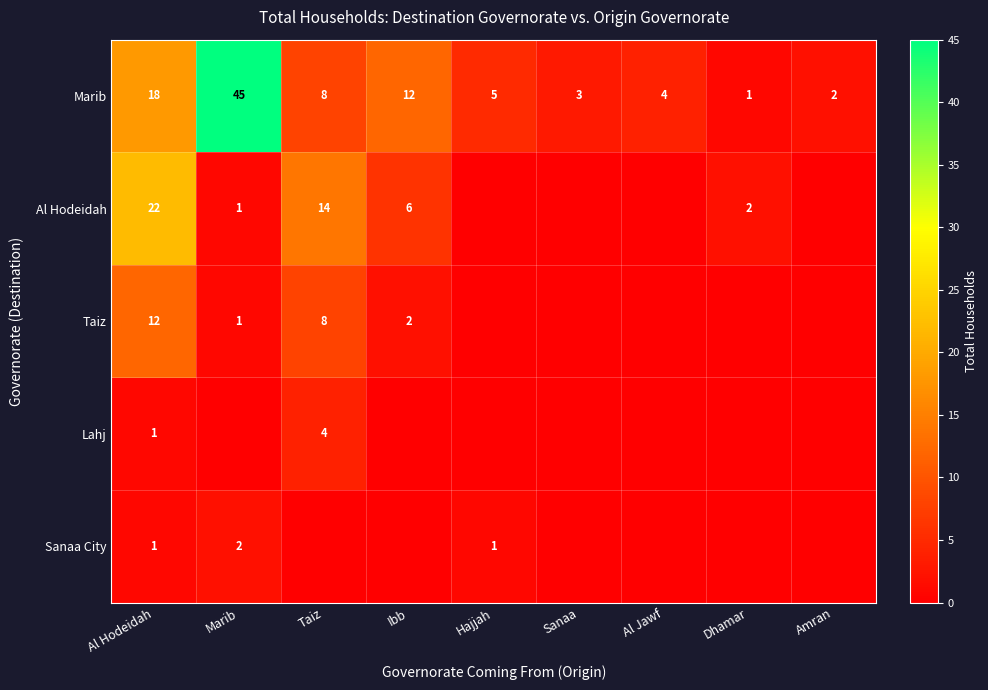

What is the spread (max minus min) of values at Al Hodeidah?

21